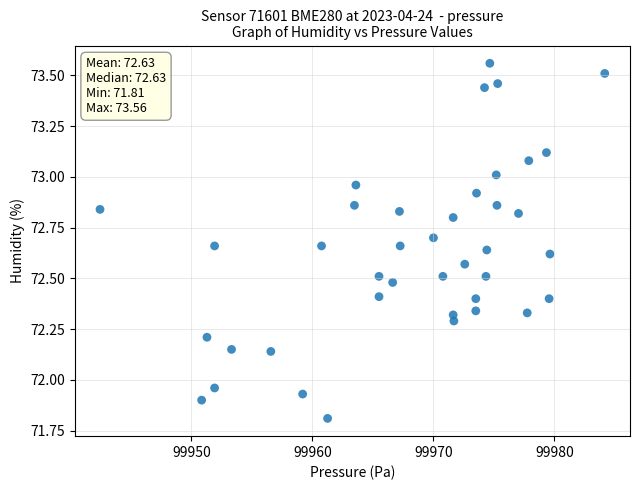

What is the range of X values (max minus min)?

41.7